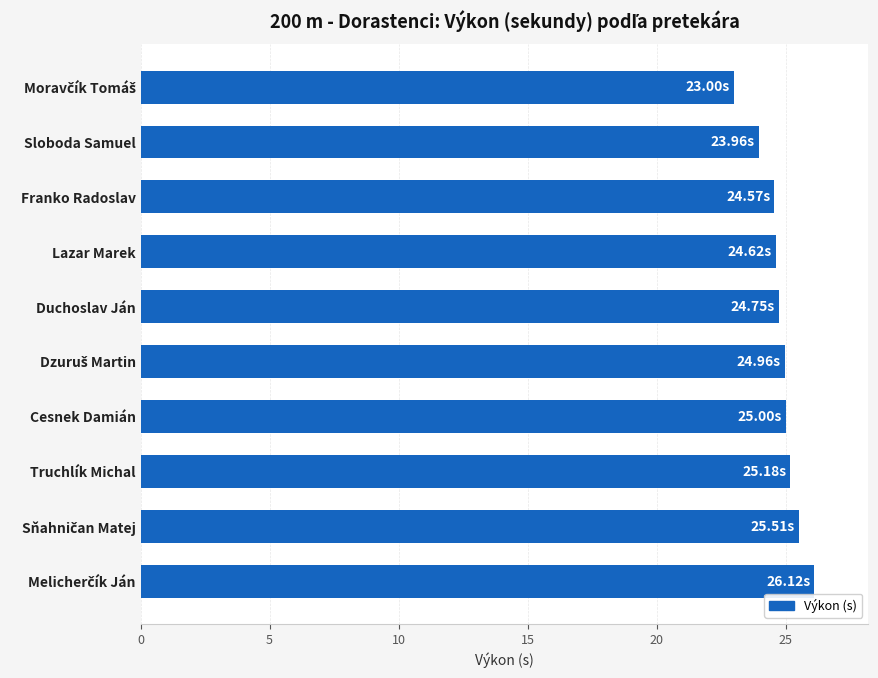

How many bars are there in total?

10